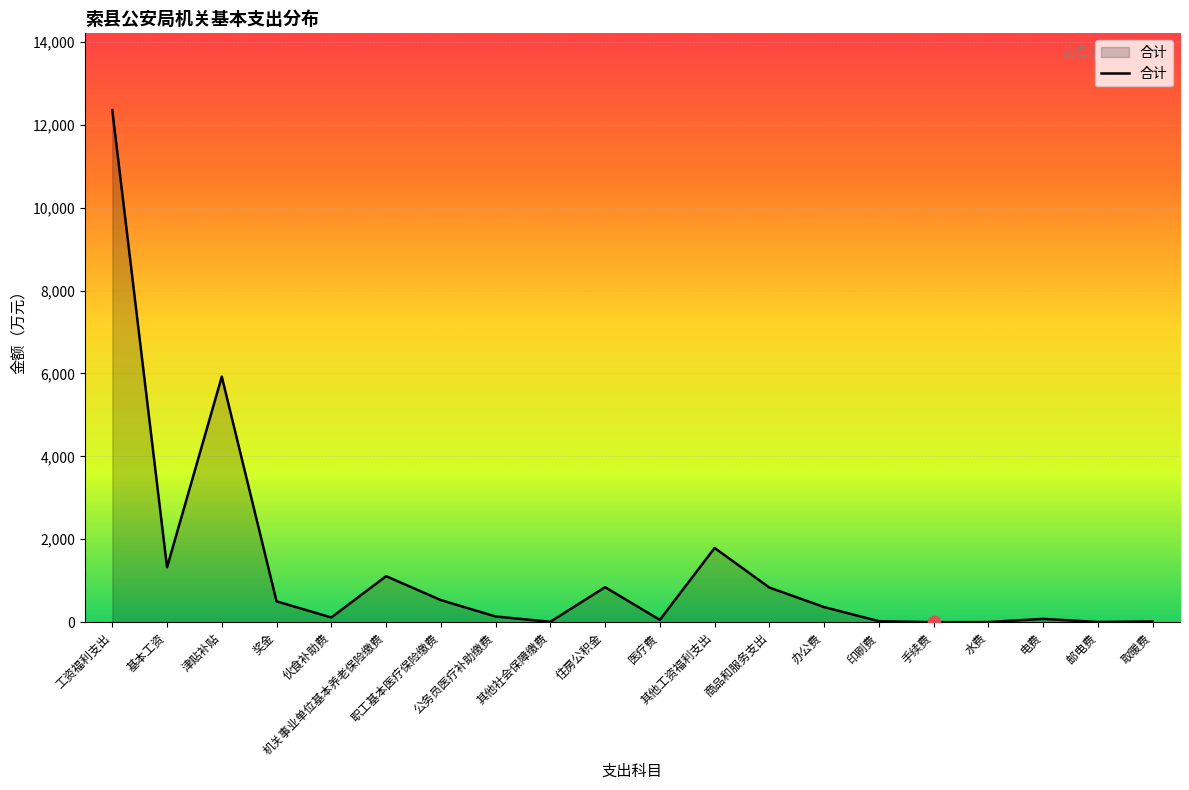

What is the change in value from 机关事业单位基本养老保险缴费 to 其他工资福利支出?

+679.9